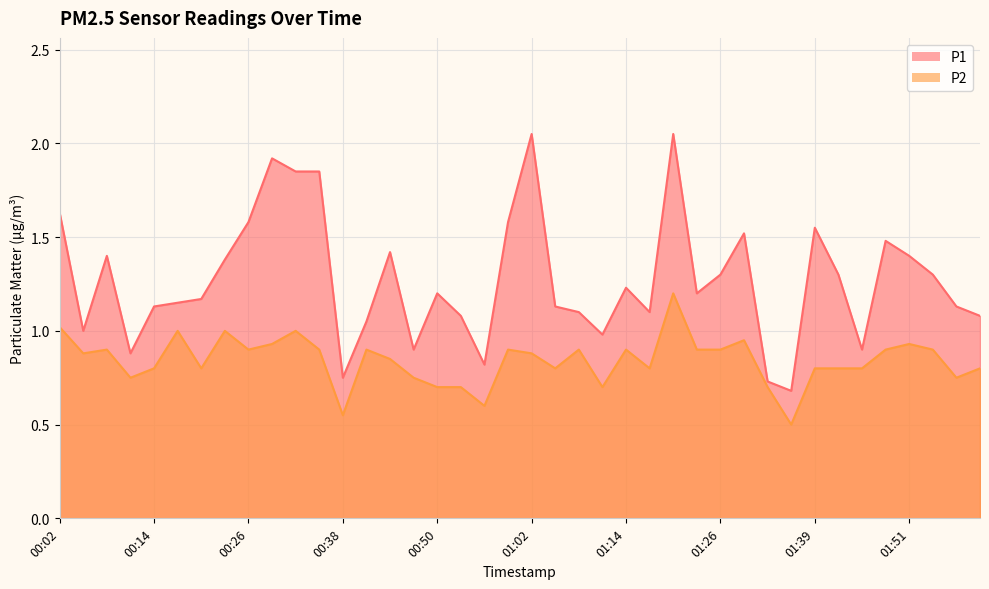

What is the greatest value displayed?

2.0